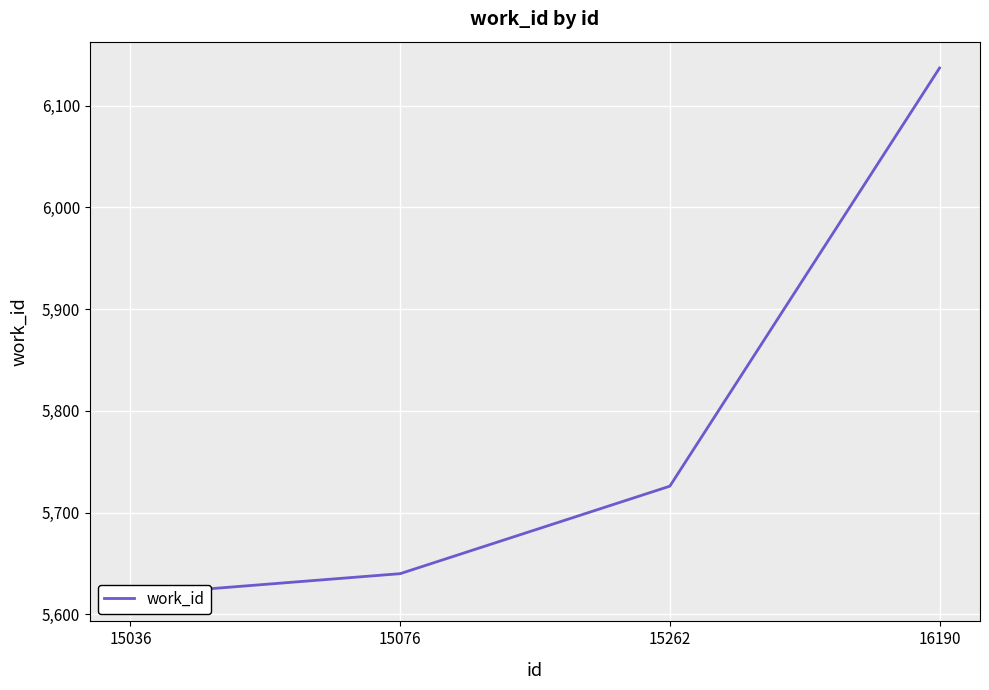

At which label is the value closest to 5878?

15262